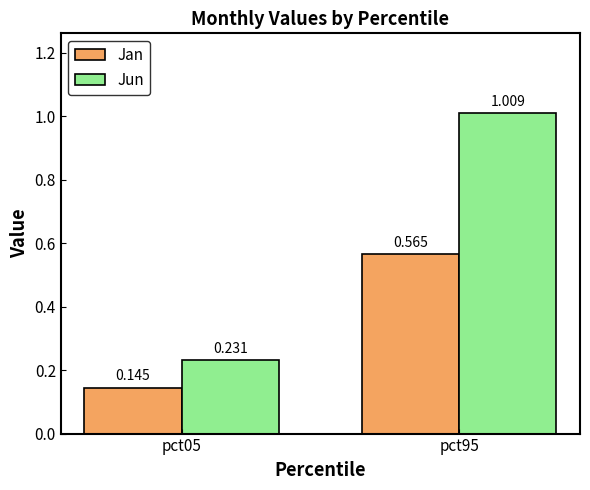

True or false: Jan has a value of 0.9 at pct95.

False